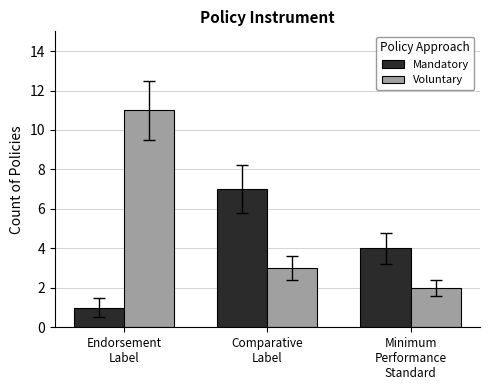

What is the total value across all series at Comparative
Label?

10